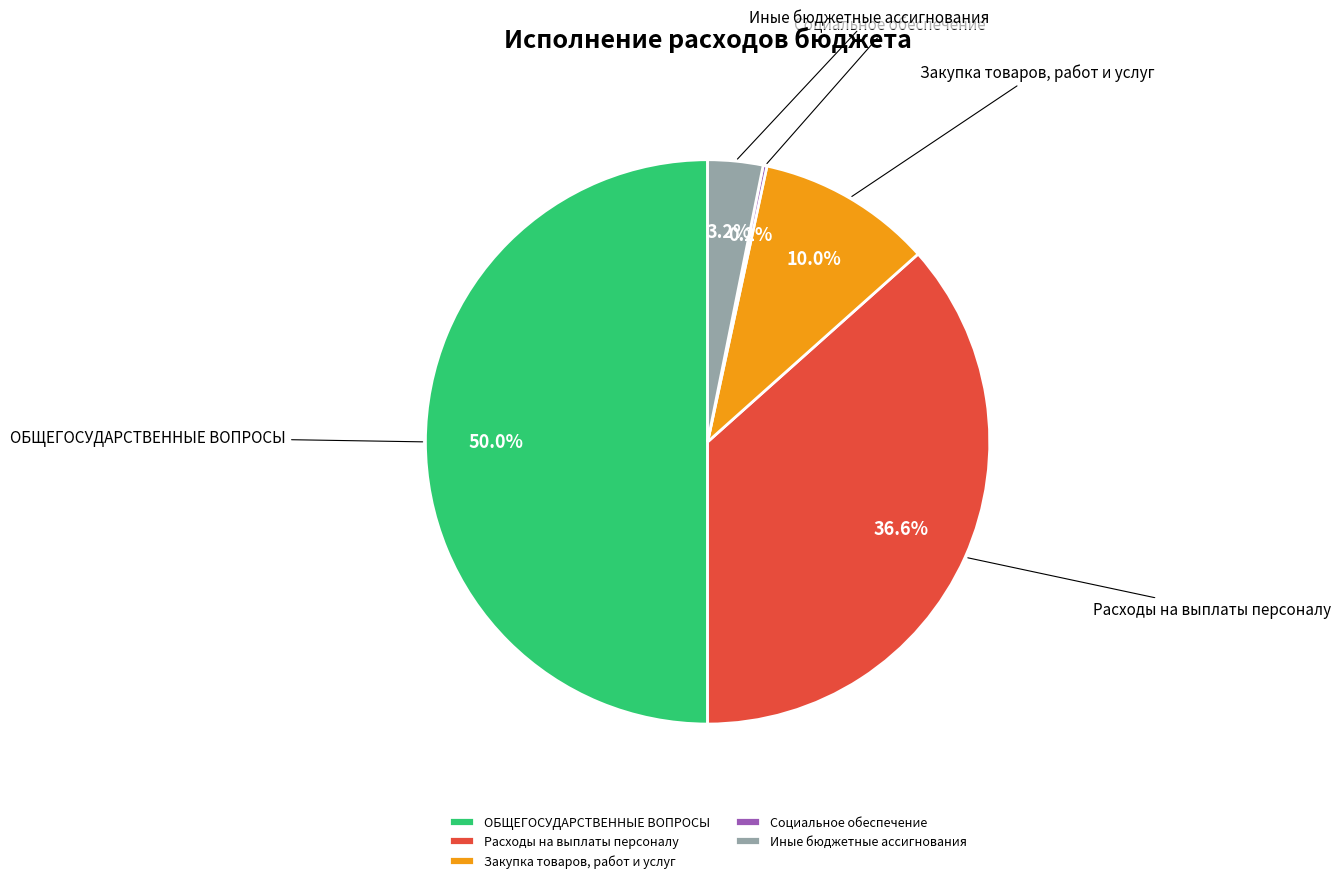

Which has a higher value, Иные бюджетные ассигнования or ОБЩЕГОСУДАРСТВЕННЫЕ ВОПРОСЫ?

ОБЩЕГОСУДАРСТВЕННЫЕ ВОПРОСЫ